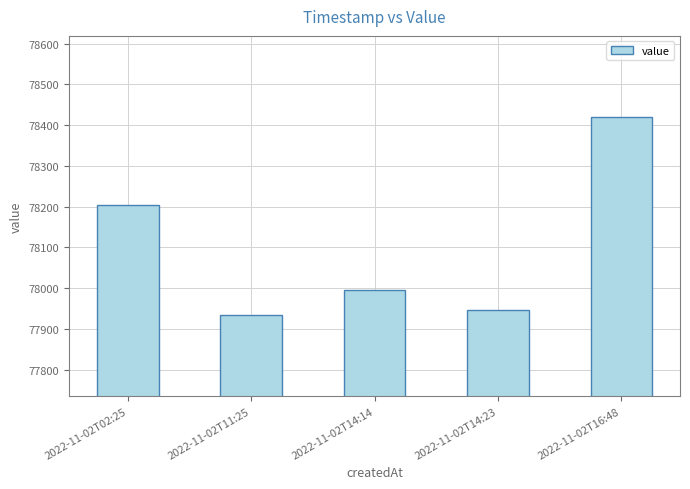

Where is the data nearest to the value 78176?

2022-11-02T02:25